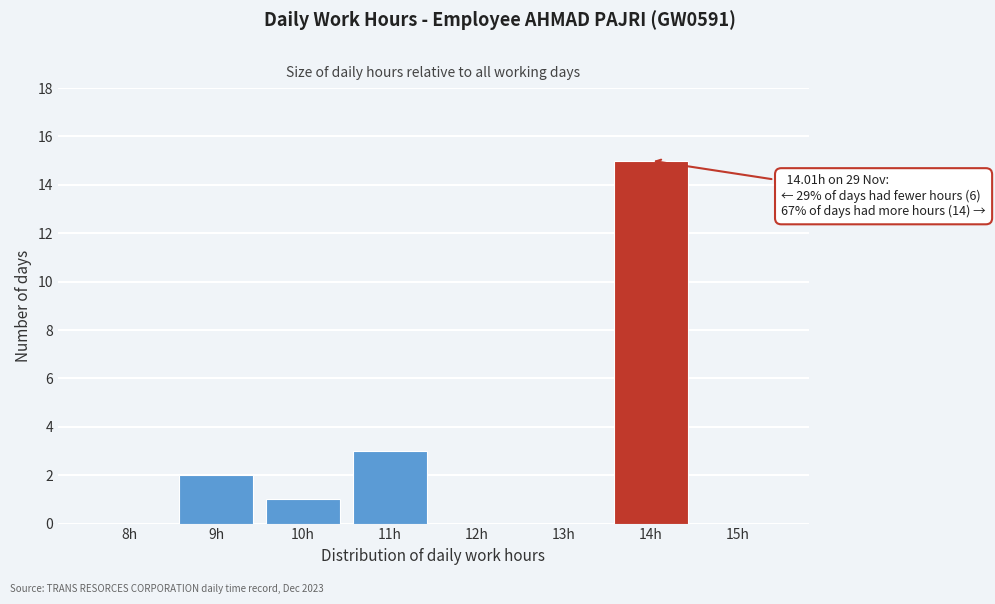

Reading left to right, transcribe all the data shown in this chart.

8h=0	9h=2	10h=1	11h=3	12h=0	13h=0	14h=15	15h=0